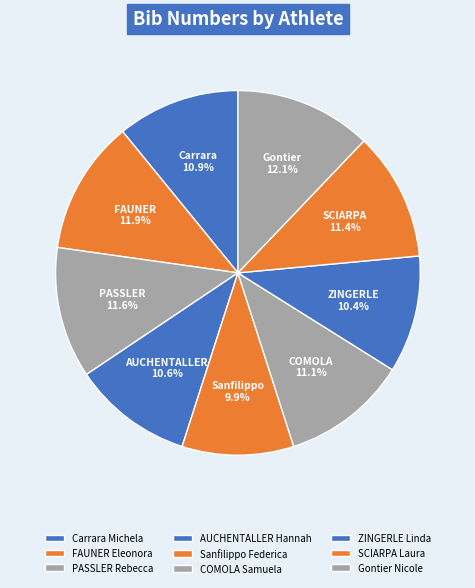

The AUCHENTALLER Hannah slice represents 4% of the pie. True or false?

False